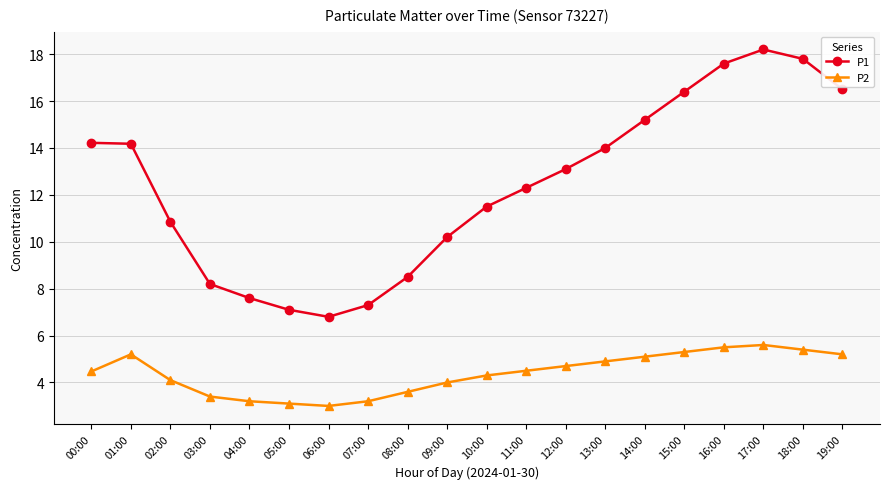

List the series in order of their overall mean, lowest first.

P2, P1